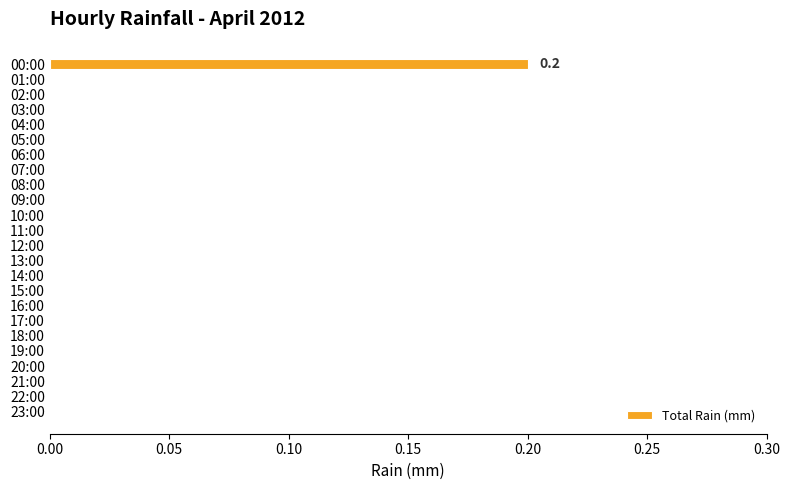

Is it true that the value at 17:00 is 0.0?

True